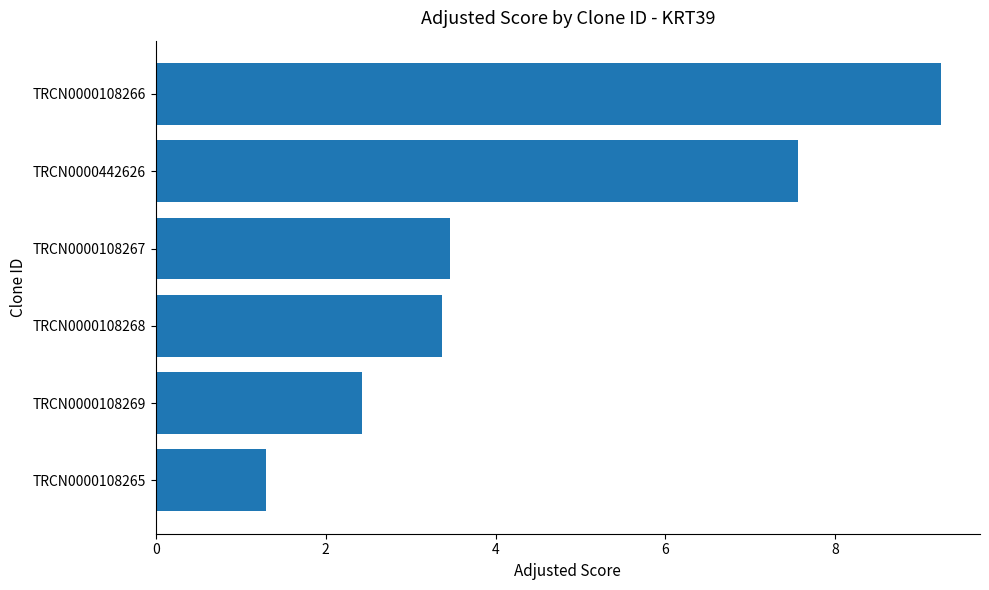

Which label corresponds to the largest value in the chart?

TRCN0000108266